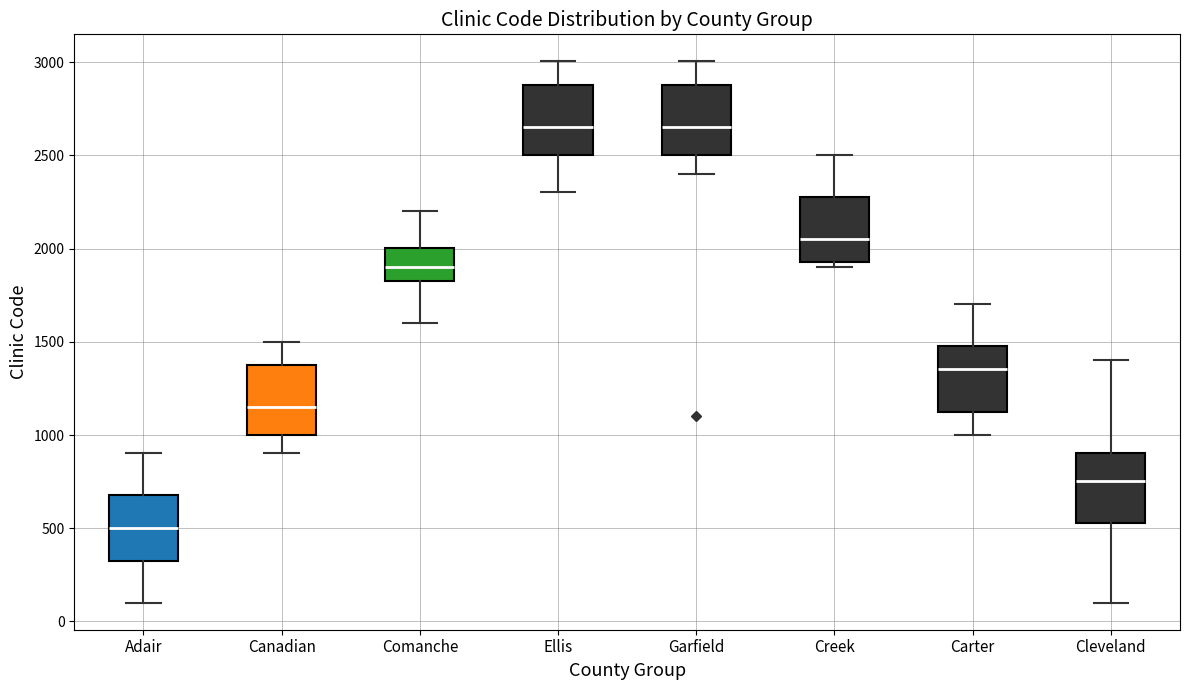

Reading left to right, read every box against the y-axis: the position of its median line, the range the box covers, and the ends of its whiskers. The values are not printed on the chart, so give them approximately, as read against the axis.

Adair: median 500, box 350 to 700, whiskers 100 to 900
Canadian: median 1150, box 1000 to 1400, whiskers 900 to 1500
Comanche: median 1900, box 1850 to 2000, whiskers 1600 to 2200
Ellis: median 2650, box 2500 to 2900, whiskers 2300 to 3000
Garfield: median 2650, box 2500 to 2900, whiskers 2400 to 3000
Creek: median 2050, box 1950 to 2300, whiskers 1900 to 2500
Carter: median 1350, box 1150 to 1500, whiskers 1000 to 1700
Cleveland: median 750, box 550 to 900, whiskers 100 to 1400